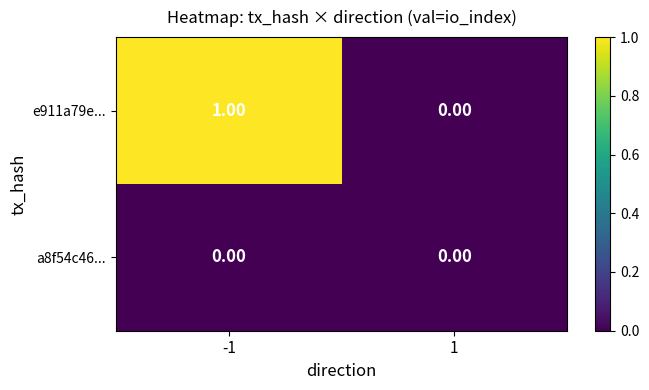

Between -1 and 1, which series saw the biggest shift?

e911a79e...